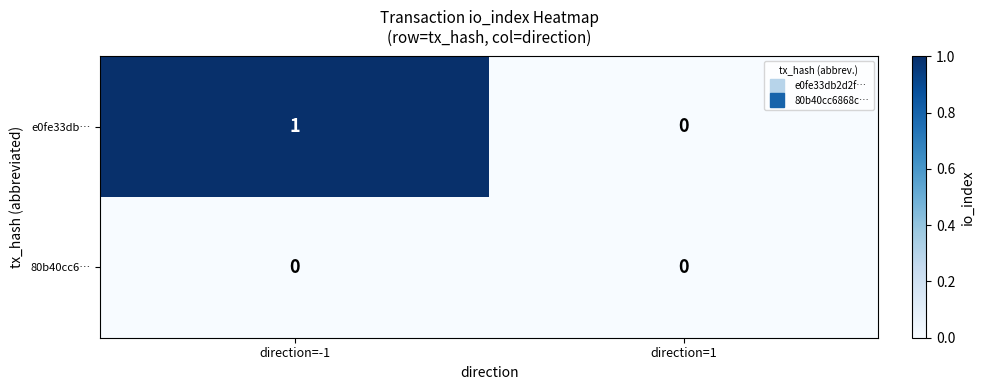

Reading right to left, extract all data points from this chart.

e0fe33db…: direction=1=0	direction=-1=1
80b40cc6…: direction=1=0	direction=-1=0